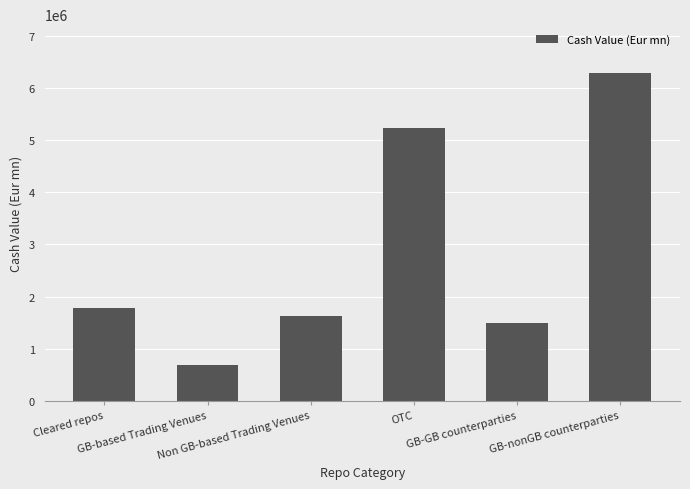

What is the label of the 6th bar from the left?

GB-nonGB counterparties